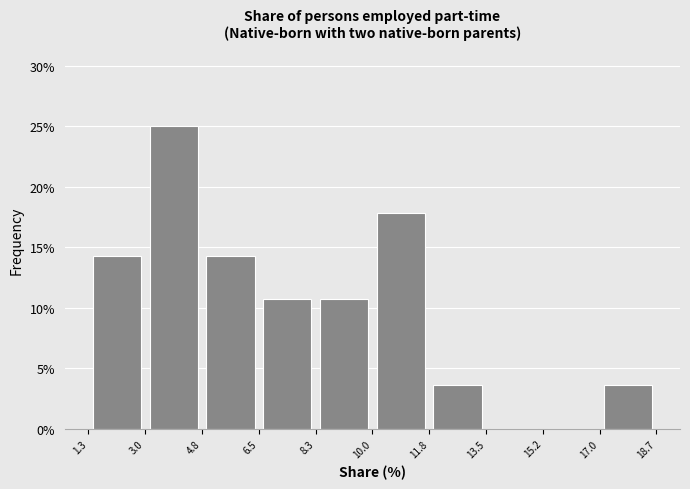

How tall is the bar that spans 11.8 to 13.5 on the x-axis? The values are not printed on the chart, so give them approximately, as read against the axis.

3.5